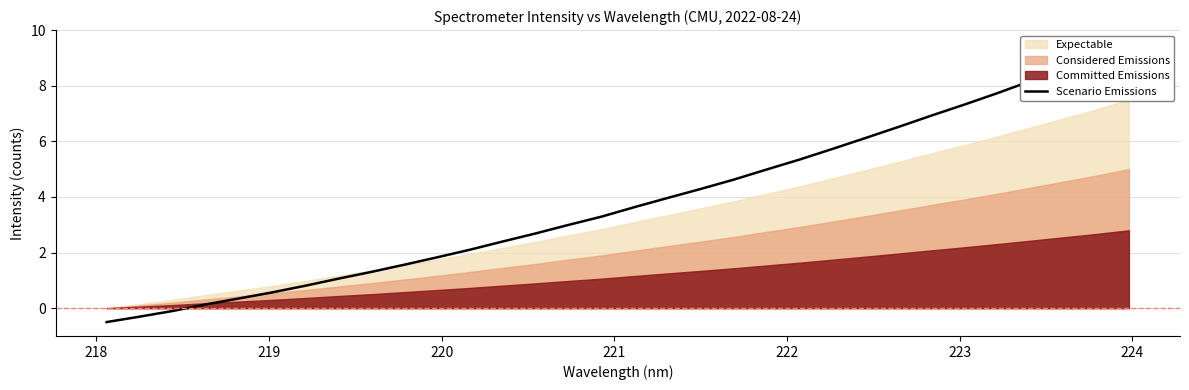

What is the value of the 24th point from the left?

6.1